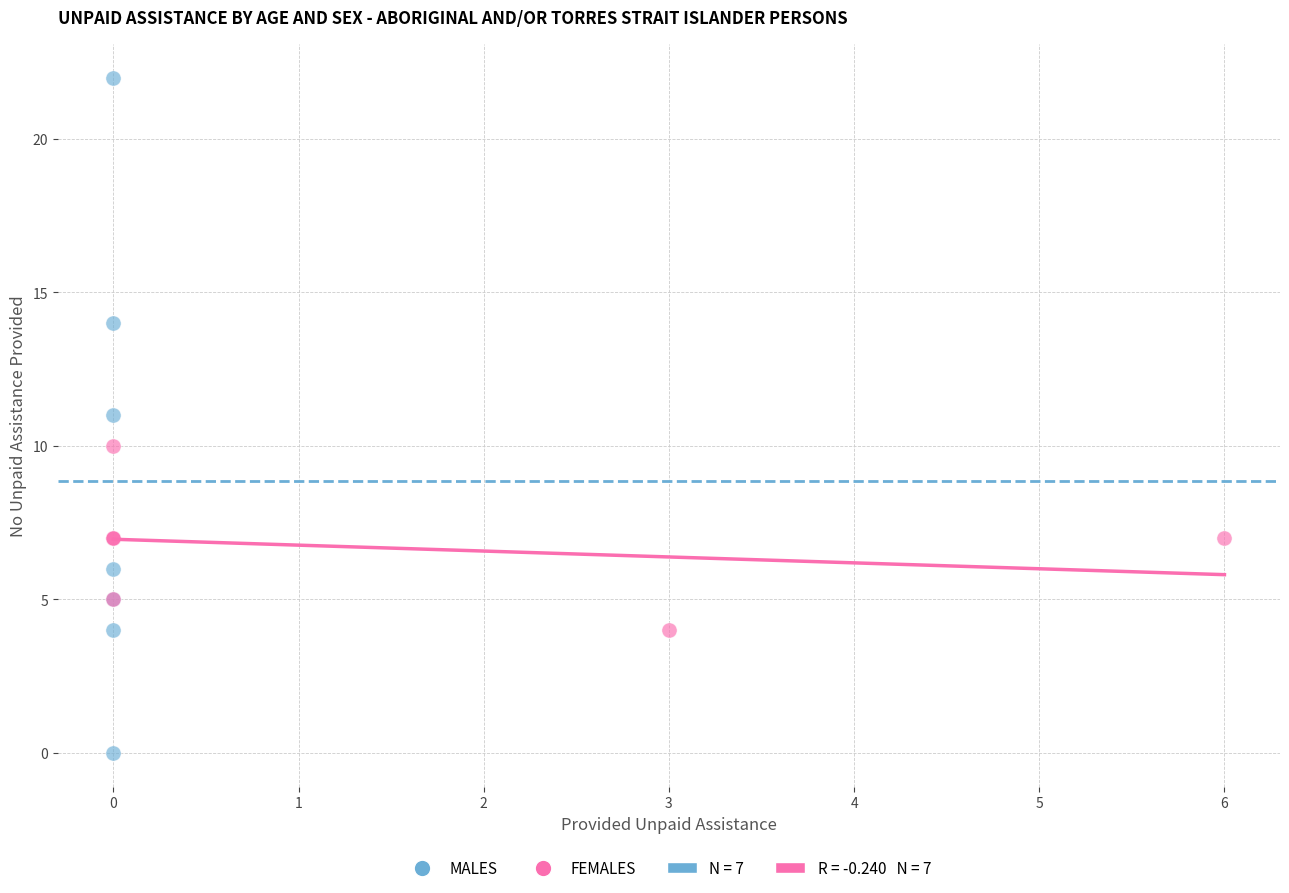

Which series reaches the maximum Y coordinate?

MALES